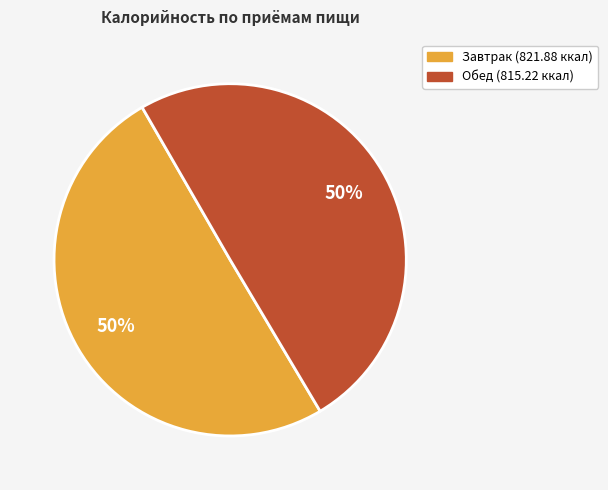

True or false: Обед accounts for 37% of the total.

False